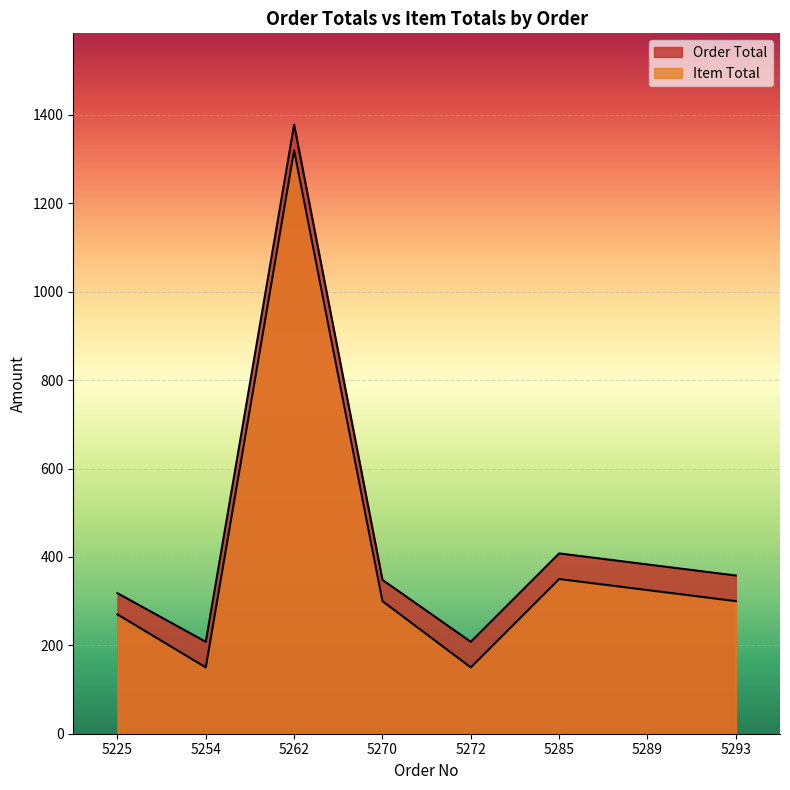

At how many categories does at least one series exceed 393?

2